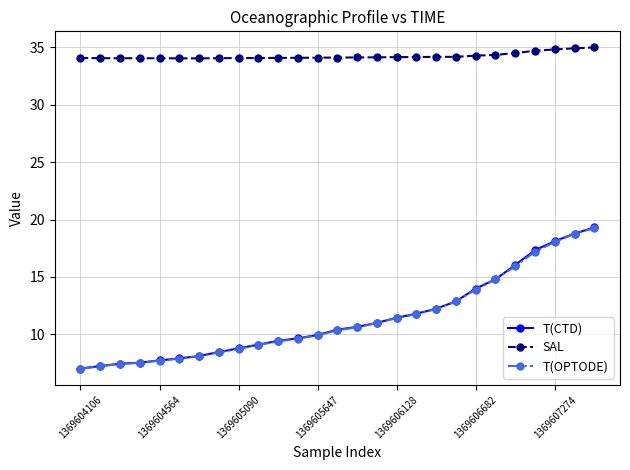

How many data points does each series have?

27